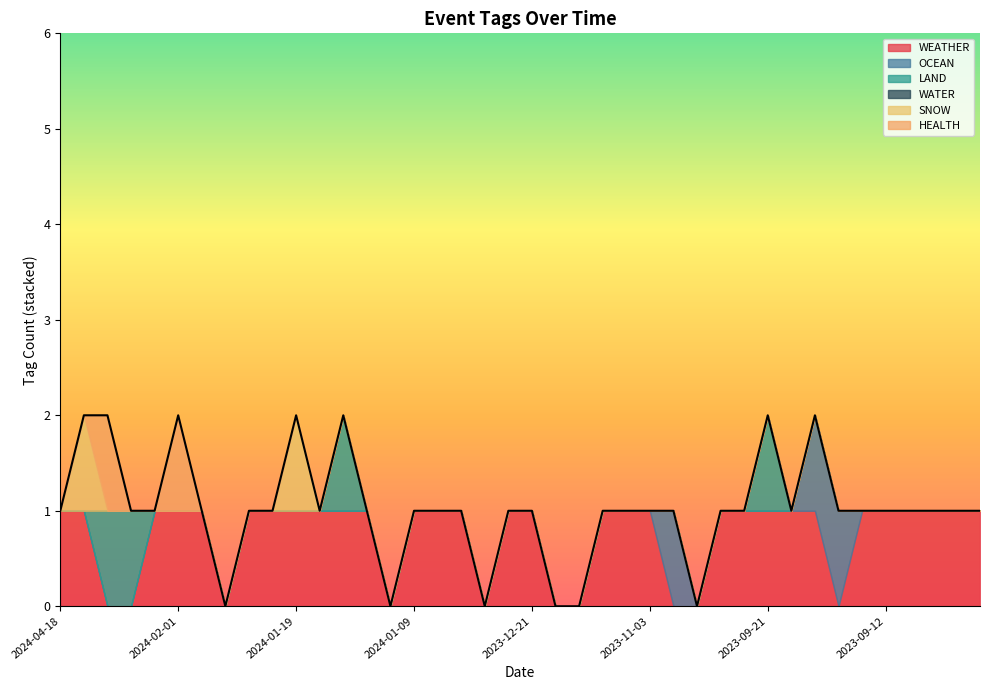

True or false: SNOW has more than 2 interior local peaks.

False